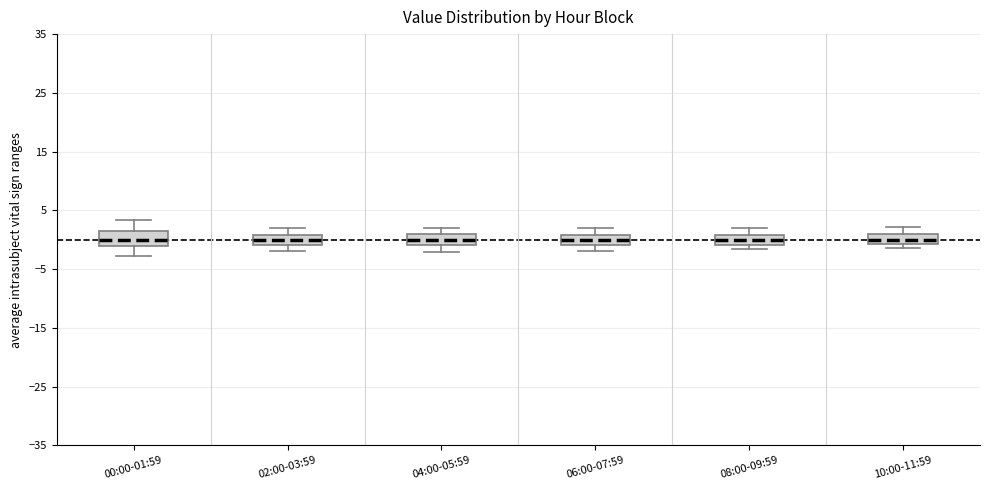

Reading left to right, transcribe this box plot: for each box, give where its median line is, the range the box spans, and where its two whiskers end, as read against the y-axis. The values are not printed on the chart, so give them approximately, as read against the axis.

00:00-01:59: median 0, box -1 to 2, whiskers -3 to 3
02:00-03:59: median 0, box -1 to 1, whiskers -2 to 2
04:00-05:59: median 0, box -1 to 1, whiskers -2 to 2
06:00-07:59: median 0, box -1 to 1, whiskers -2 to 2
08:00-09:59: median 0, box -1 to 1, whiskers -2 to 2
10:00-11:59: median 0, box -1 to 1, whiskers -1 (just below the box's lower edge) to 2